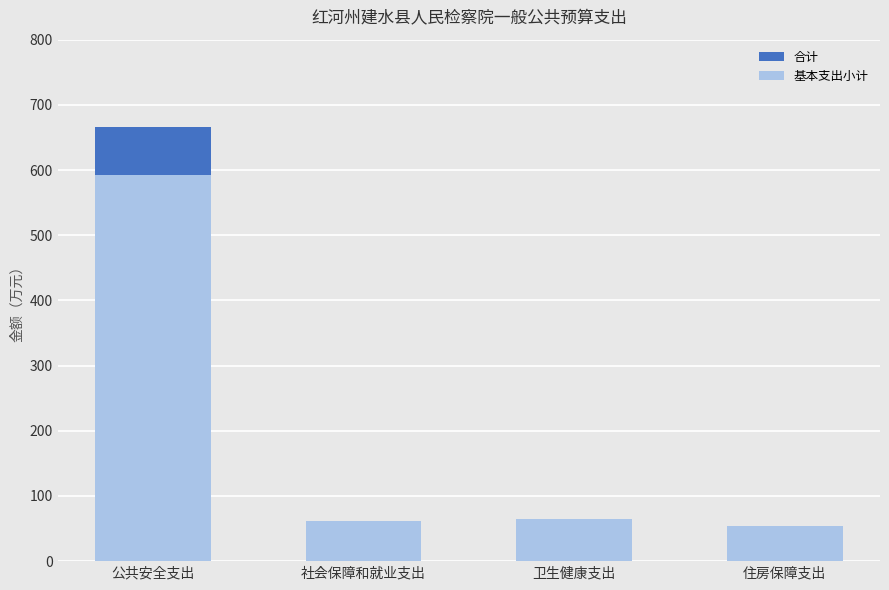

Which series has the largest range (max minus min)?

合计